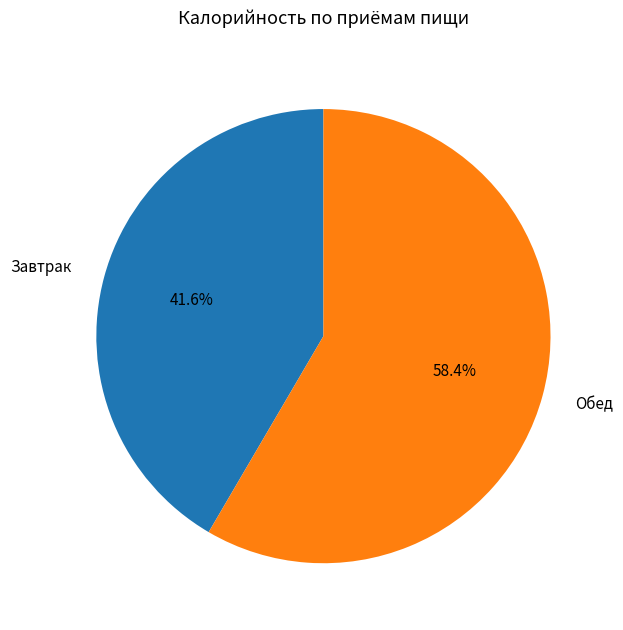

What percentage is the Завтрак slice, to the nearest percent?

42%